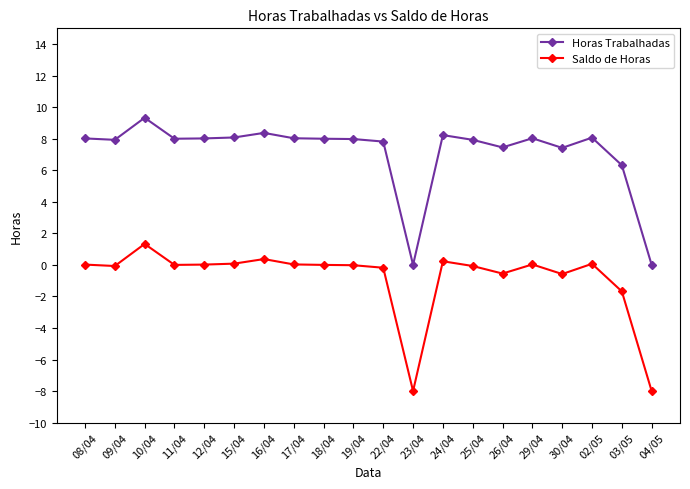

Count the number of data series in this chart.

2